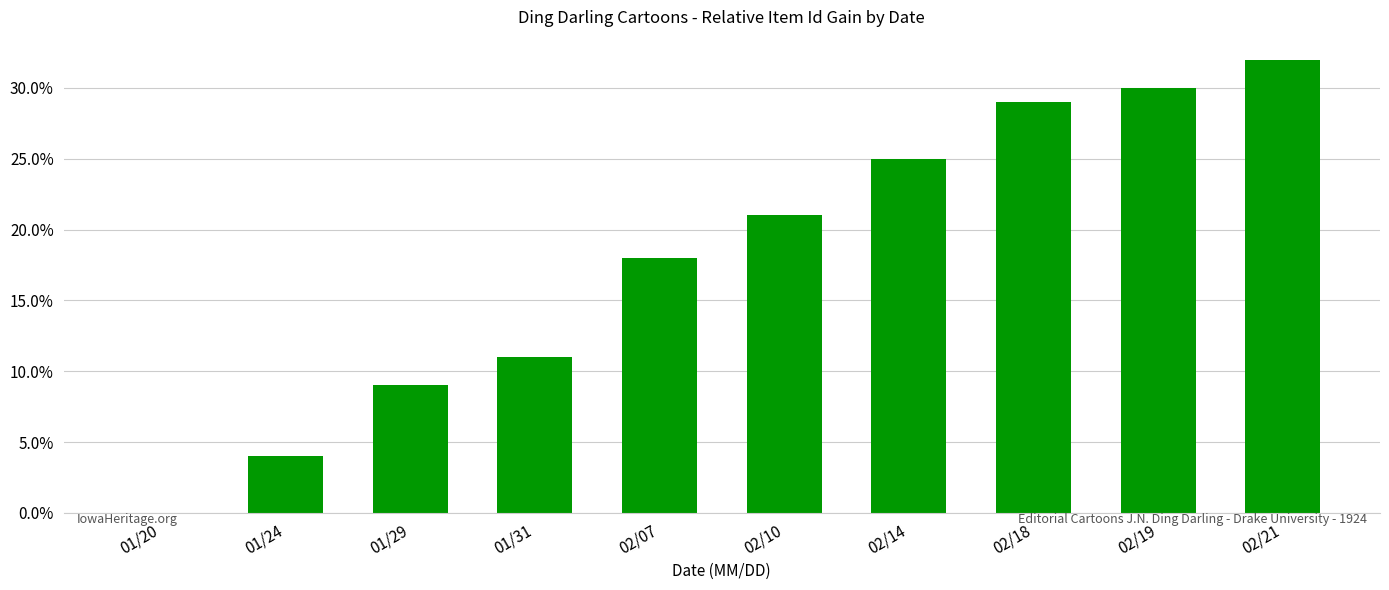

What is the sum of all values?

1.8